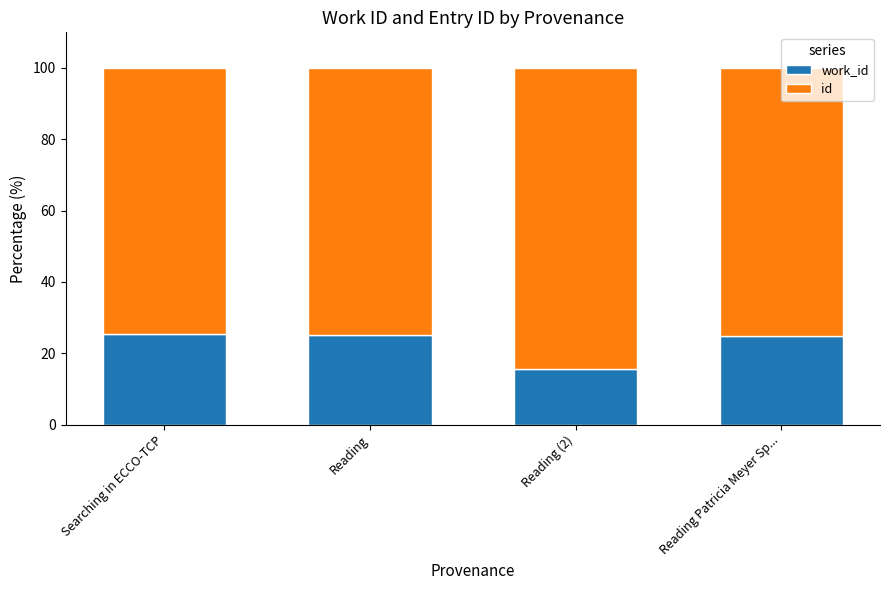

What is the total value across all series at Reading Patricia Meyer Sp...?

100.0